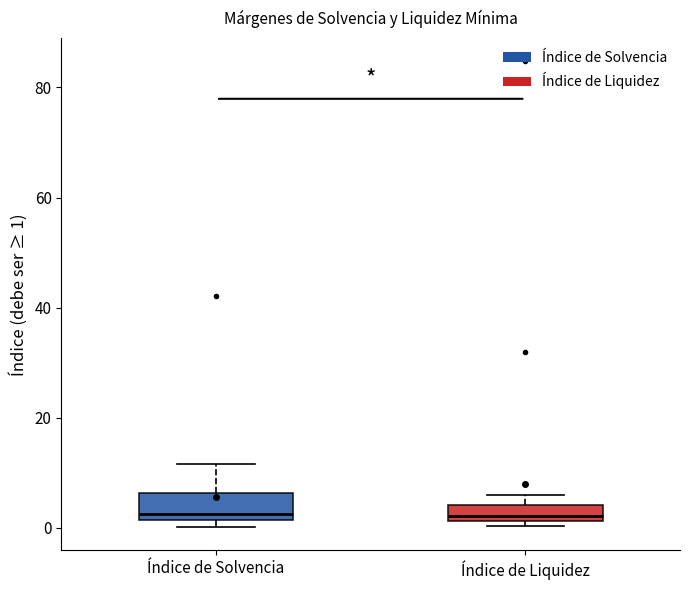

Where is the lower edge of the box for Índice de Liquidez on the y-axis? The values are not printed on the chart, so give them approximately, as read against the axis.

2